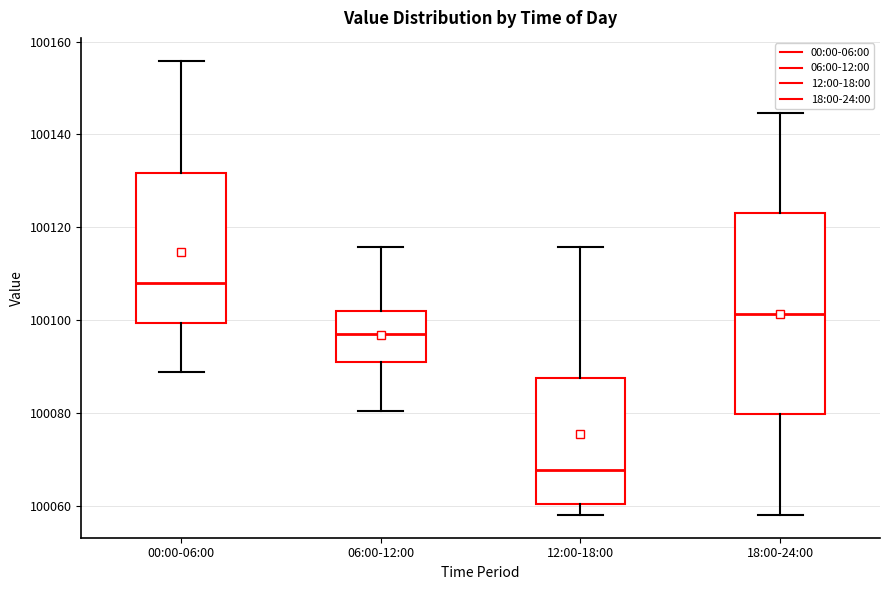

Which box's median line is the highest?

00:00-06:00